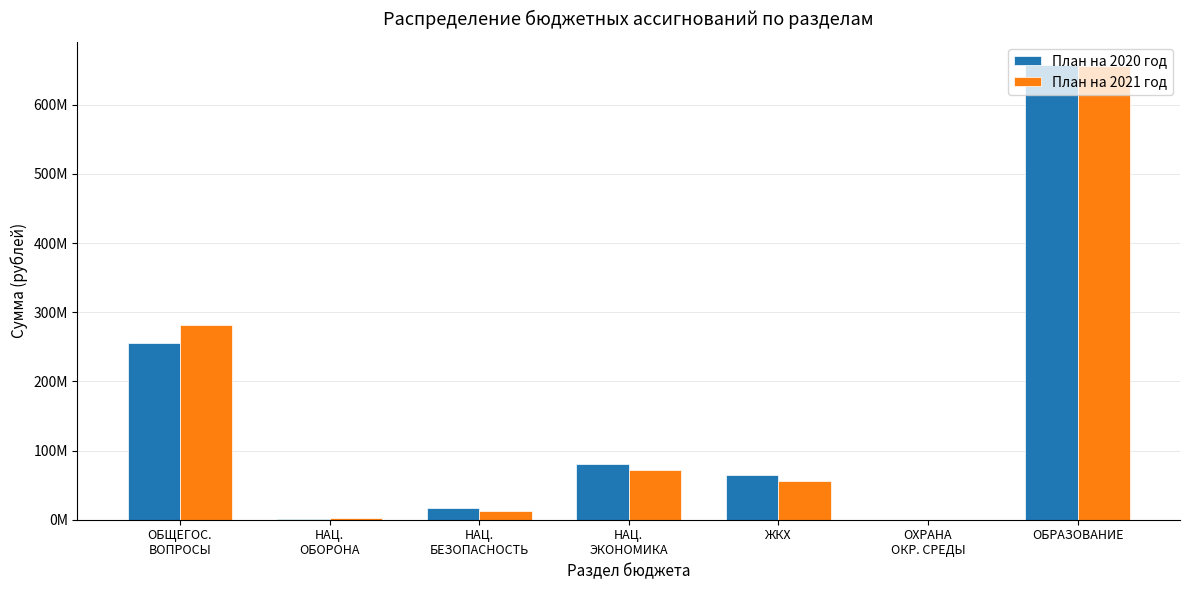

What are all the series names shown in the legend?

План на 2020 год, План на 2021 год